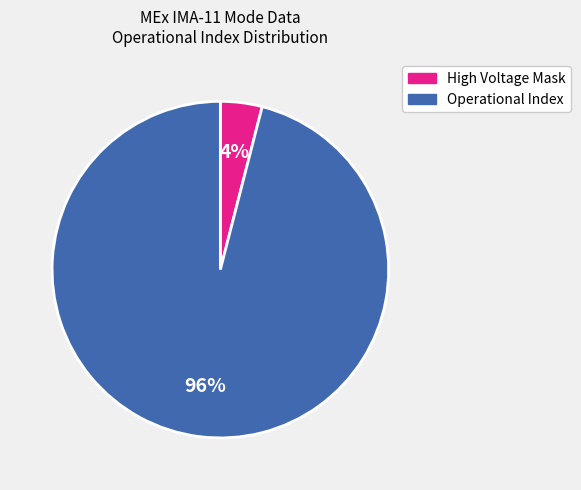

Which category accounts for the majority?

Operational Index